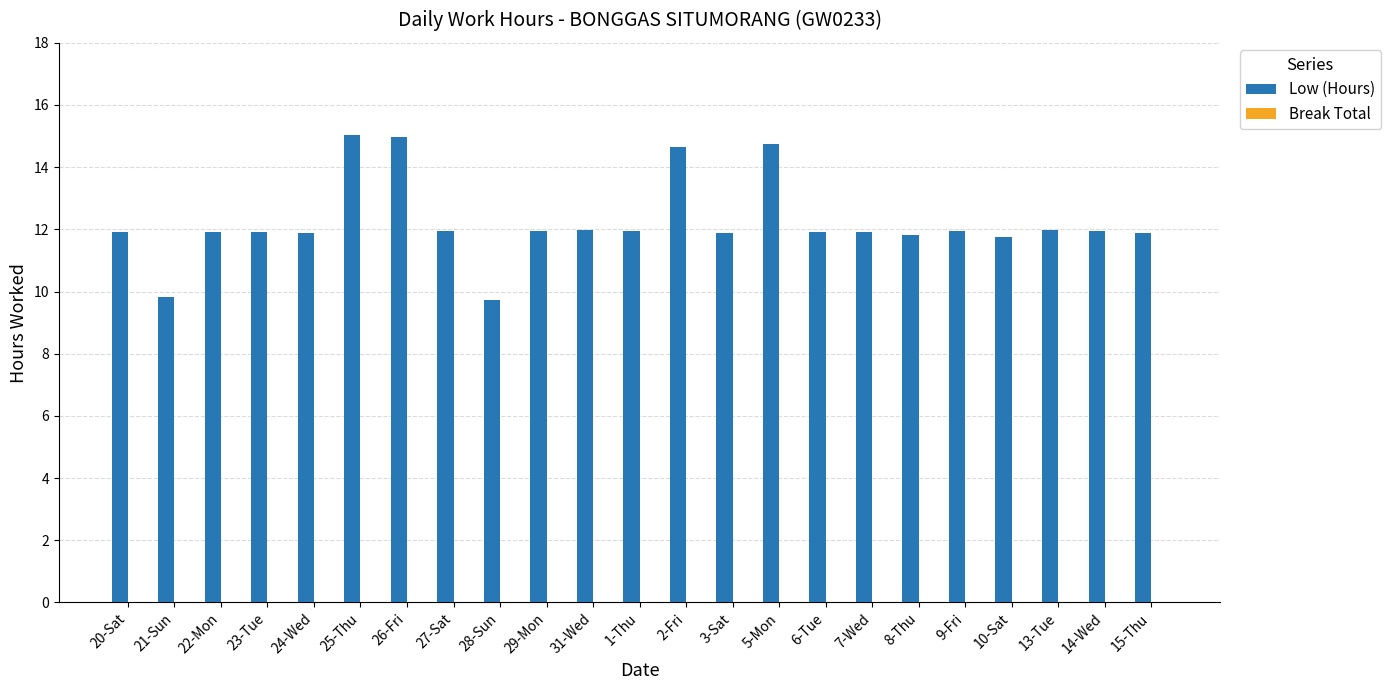

Where does the data first go above 11?

20-Sat